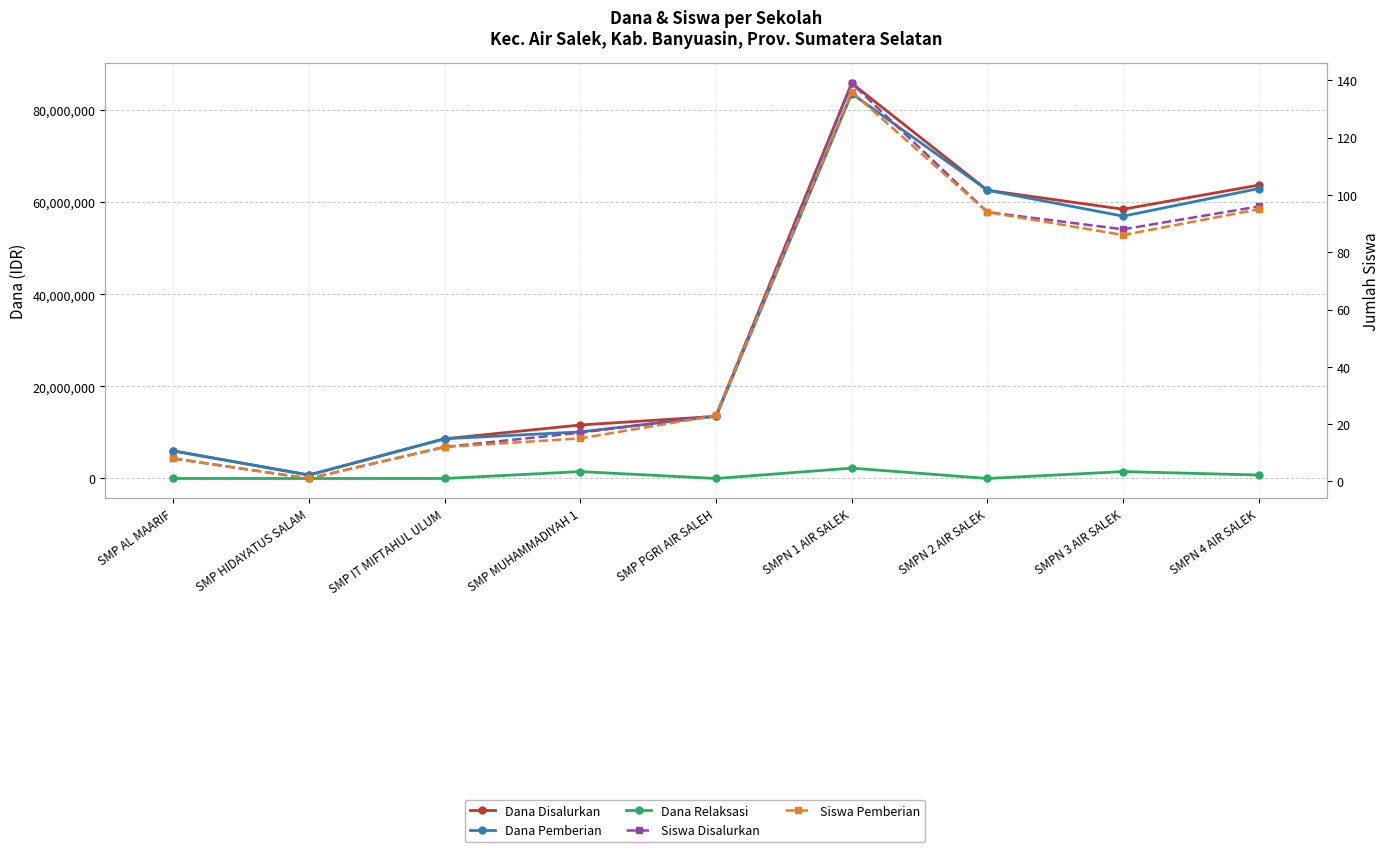

What is the difference between the maximum and second lowest values in the Dana Disalurkan series?

79875000